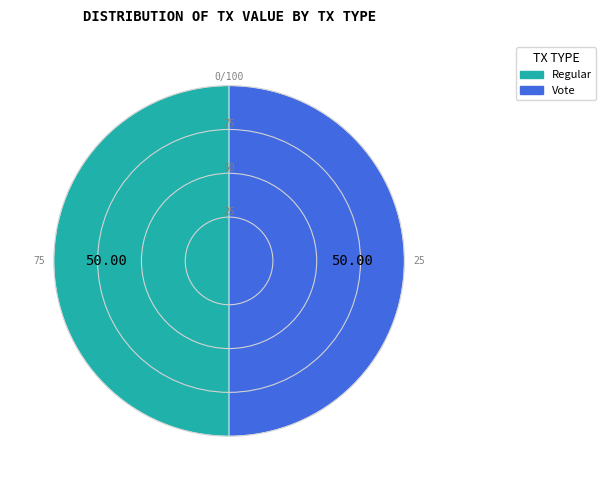

How many segments does this pie chart have?

2